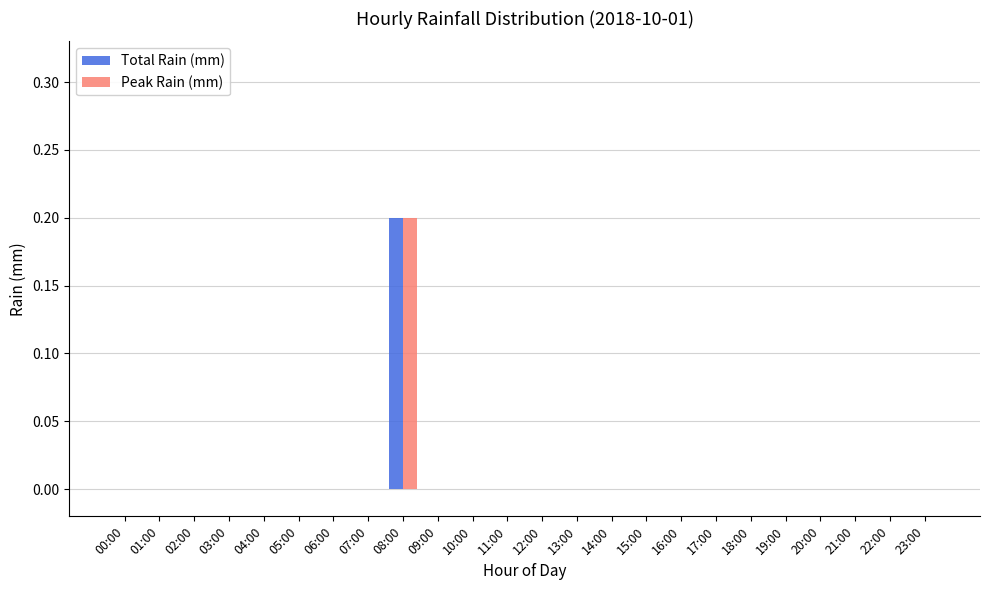

Count the number of data series in this chart.

2